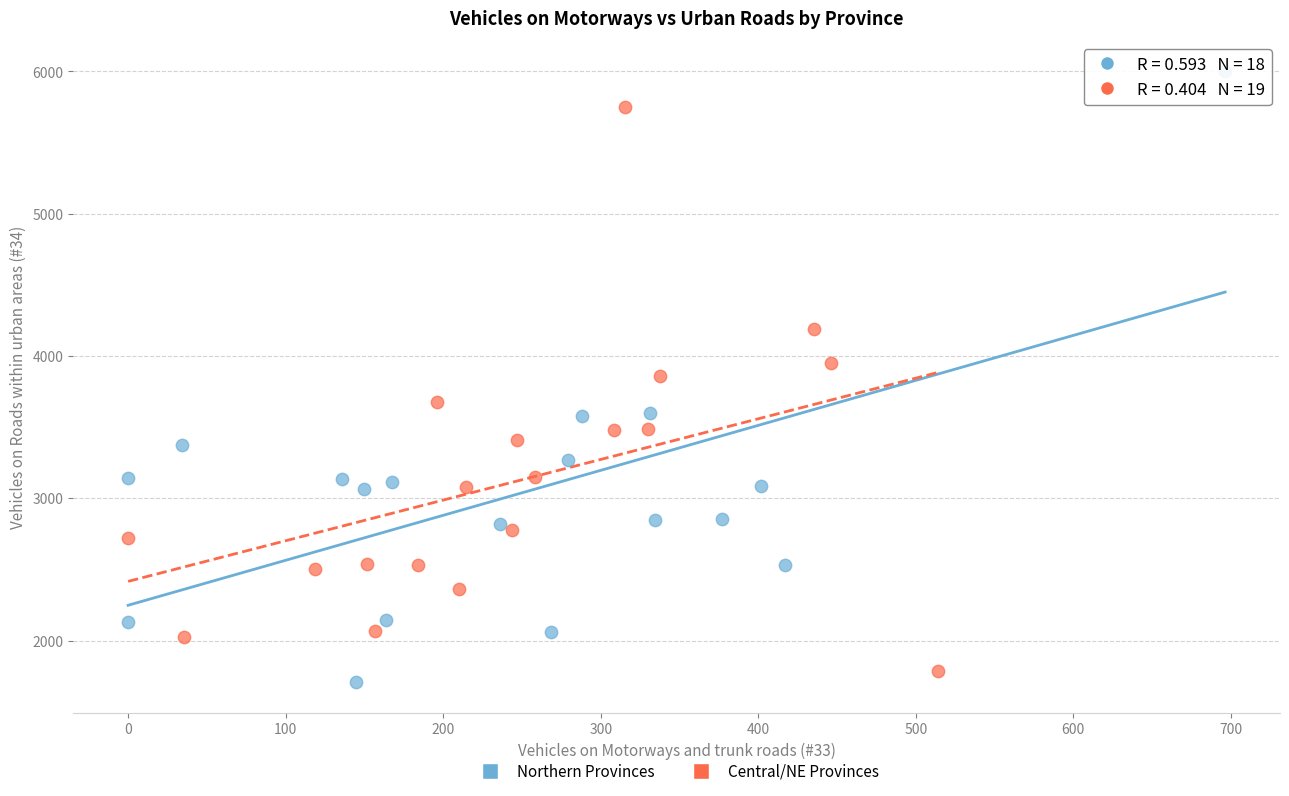

Which series contains the highest Y value?

Northern Provinces